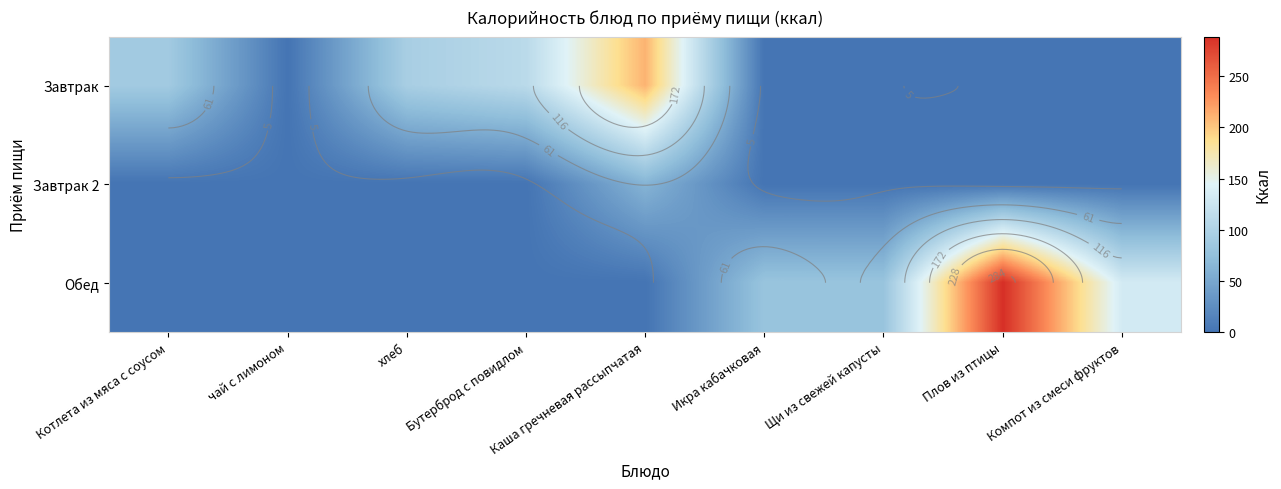

At Щи из свежей капусты, list the series in order from smallest to largest.

Завтрак, Завтрак 2, Обед